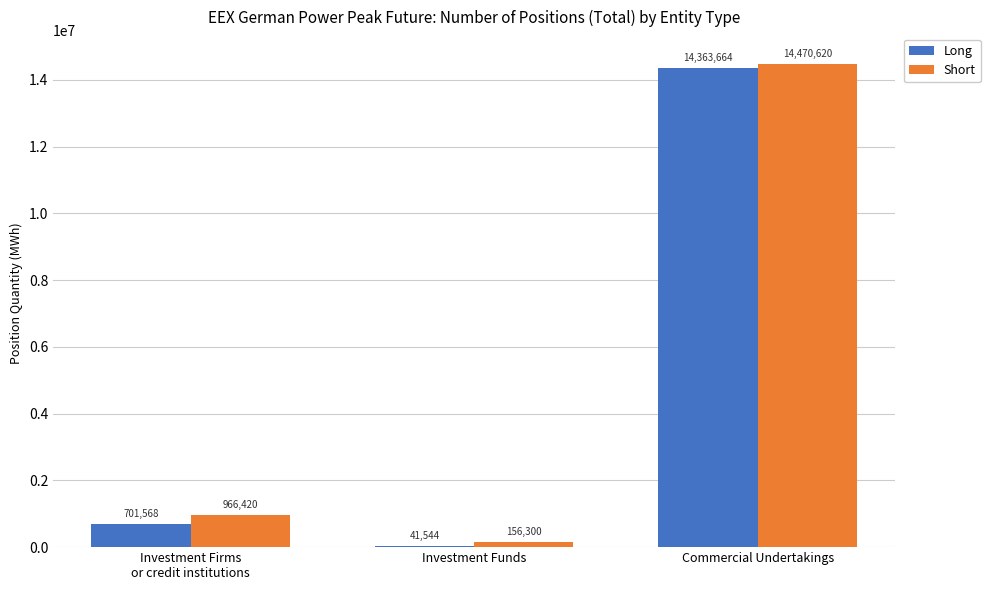

Which series has the largest range (max minus min)?

Long